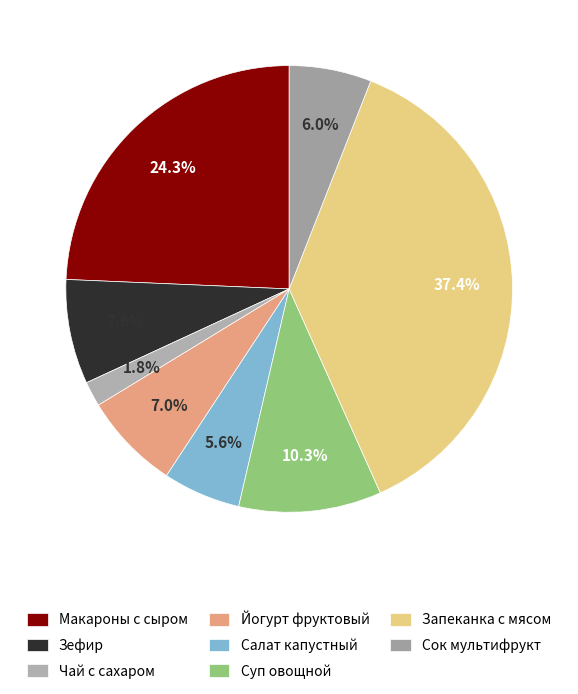

Which category has the smallest portion of the pie?

Чай с сахаром